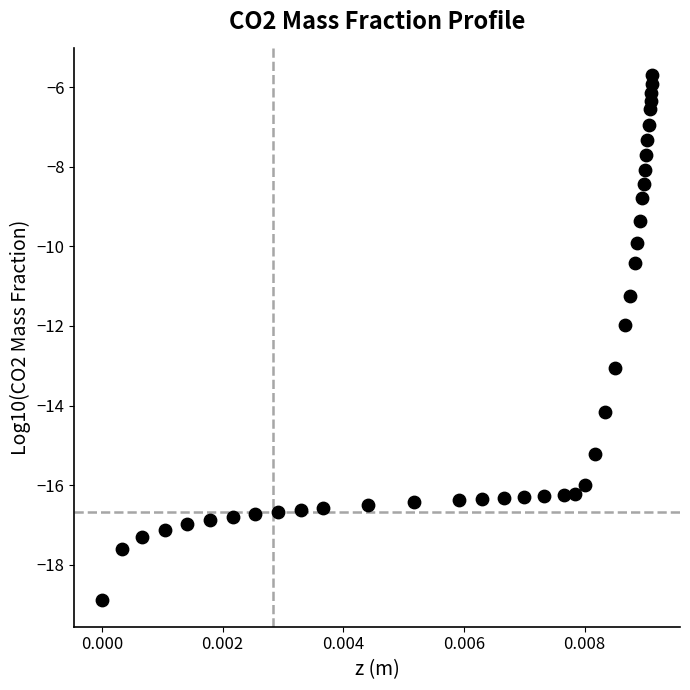

What is the range of Y values (max minus min)?

13.2